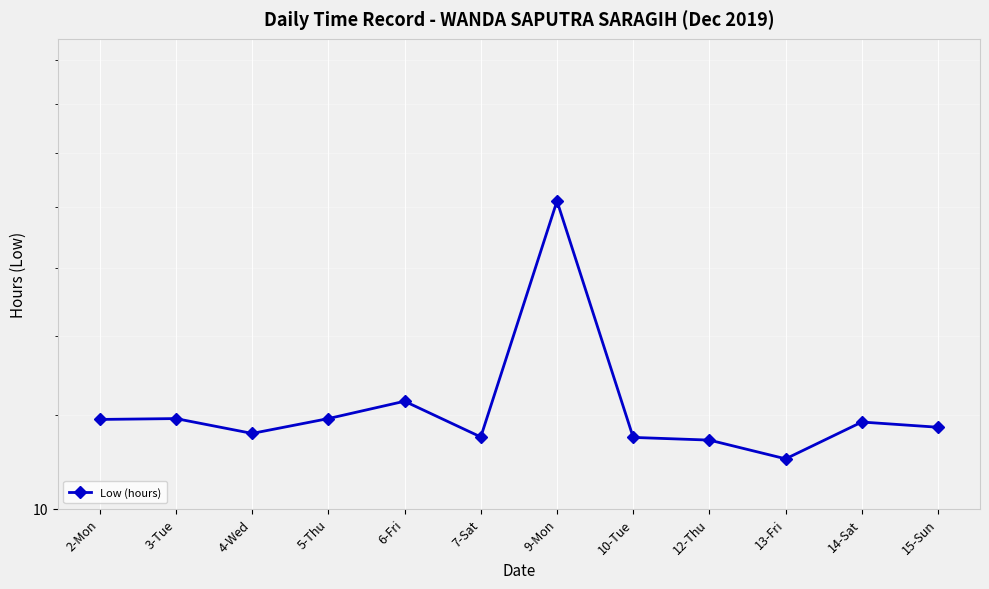

List the labels in order of value, smallest first.

13-Fri, 12-Thu, 10-Tue, 7-Sat, 4-Wed, 15-Sun, 14-Sat, 2-Mon, 3-Tue, 5-Thu, 6-Fri, 9-Mon